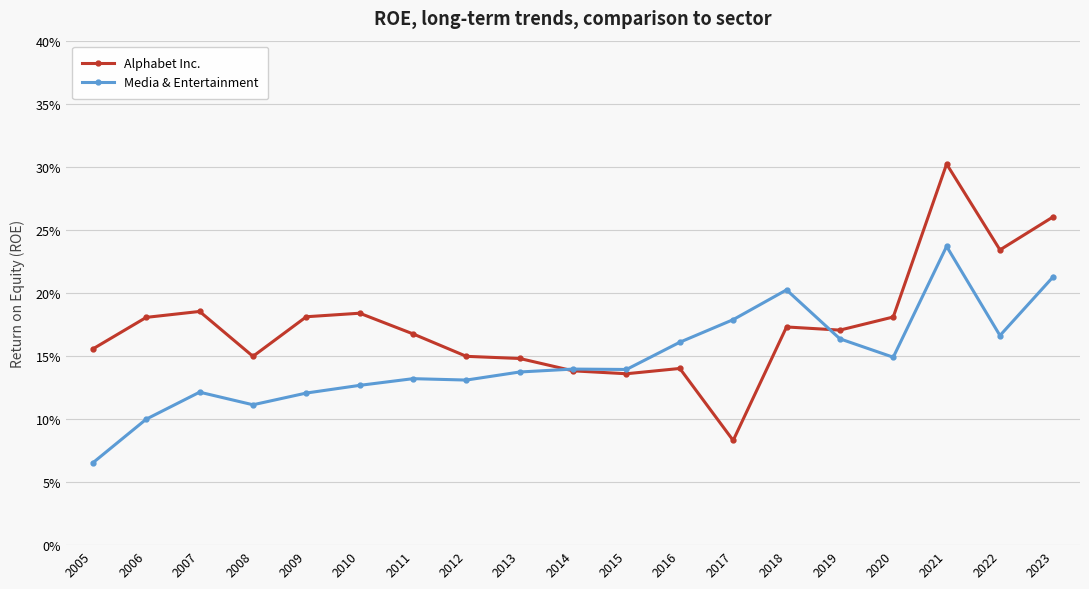

List the series in order of their overall mean, highest first.

Alphabet Inc., Media & Entertainment